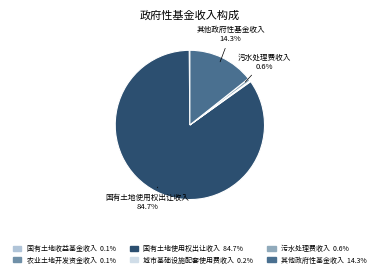

What is the ratio of the value at 国有土地使用权出让收入 to the value at 其他政府性基金收入?

5.9